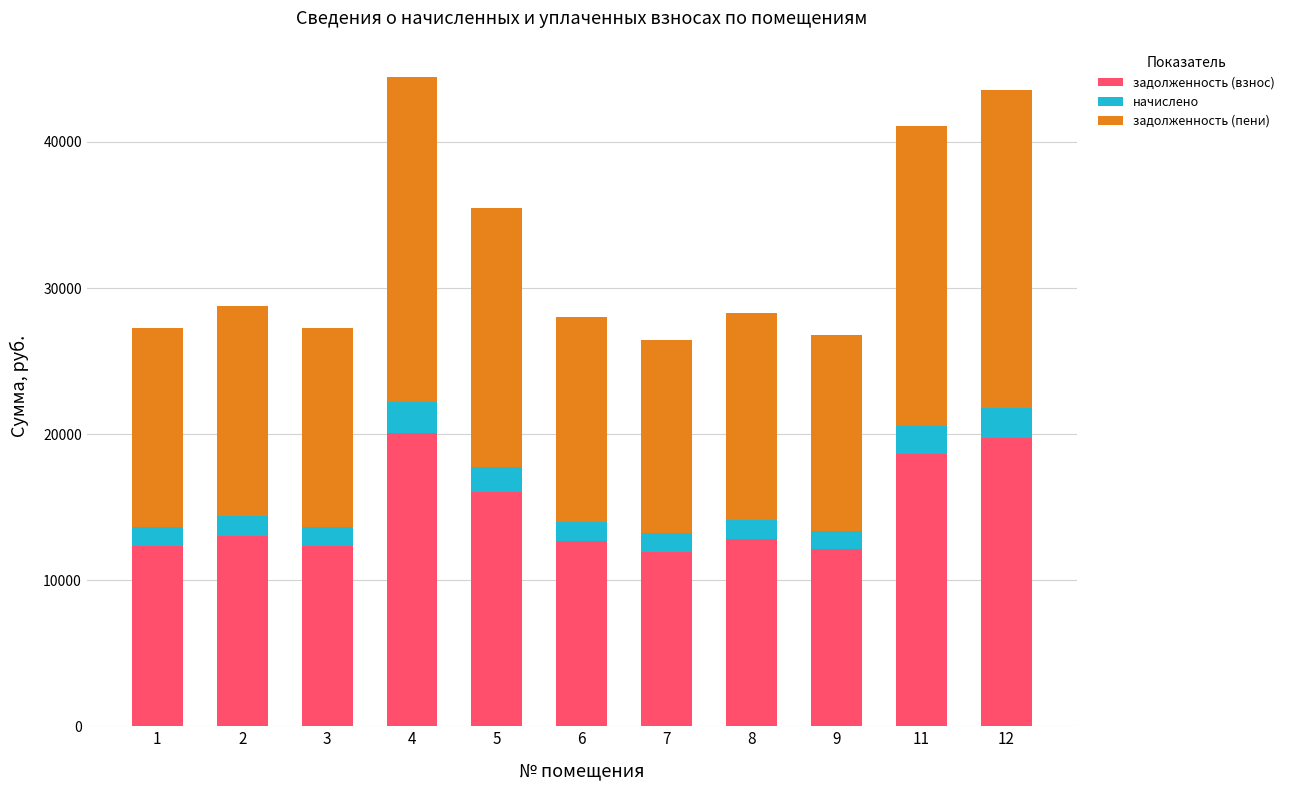

What is the total value across all series at 5?

35455.4